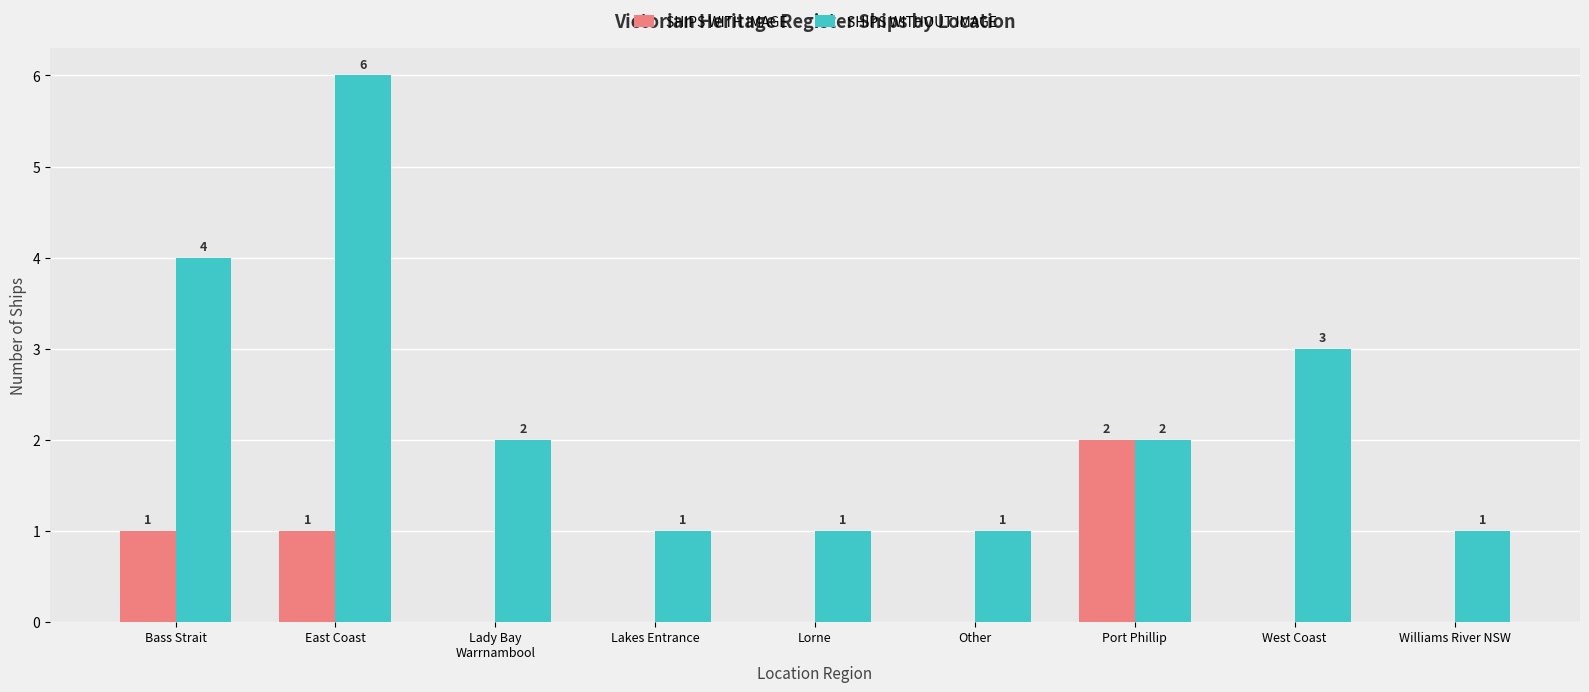

How many groups of bars are there?

9